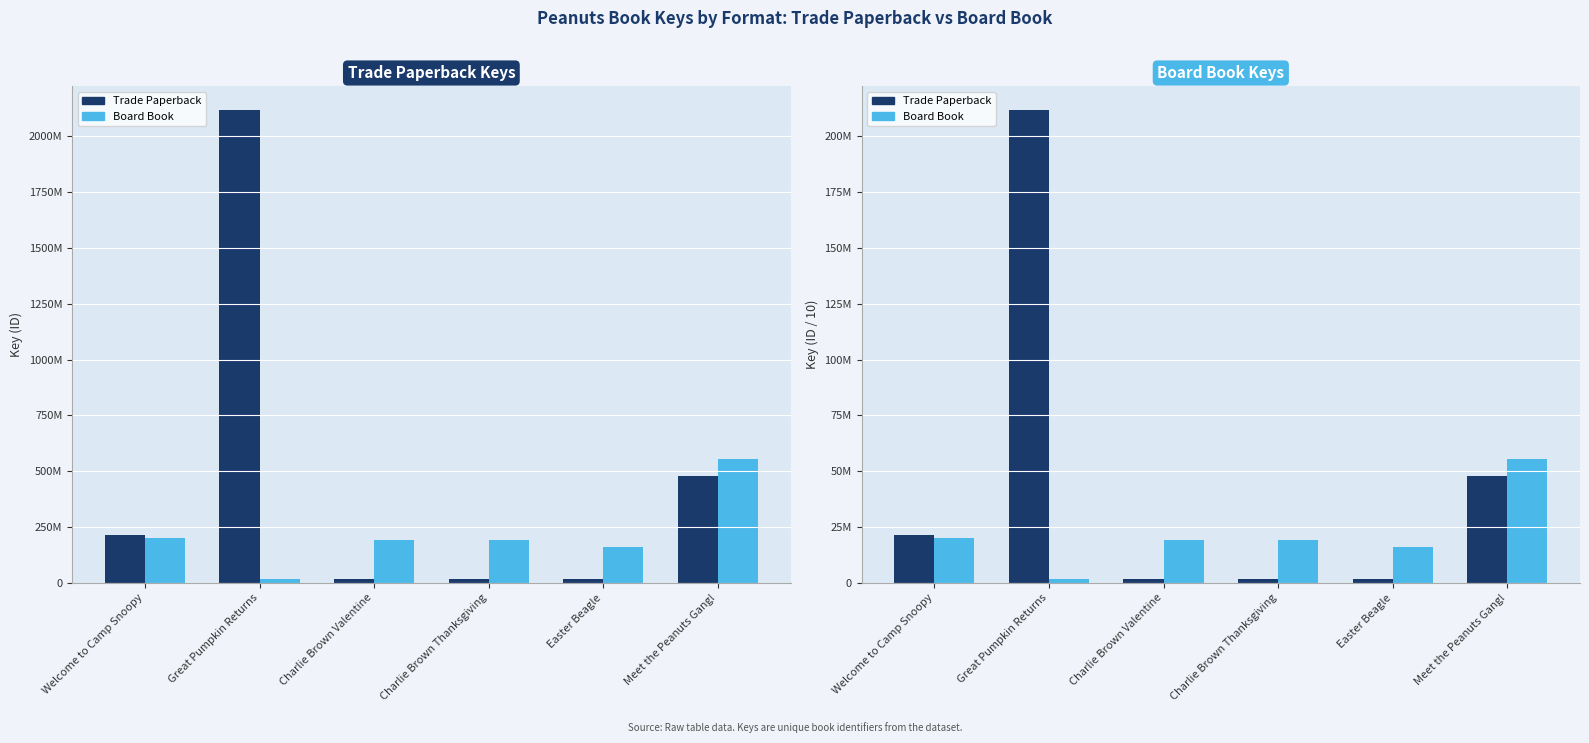

The value of Board Book at Welcome to Camp Snoopy is 20060556. True or false?

True